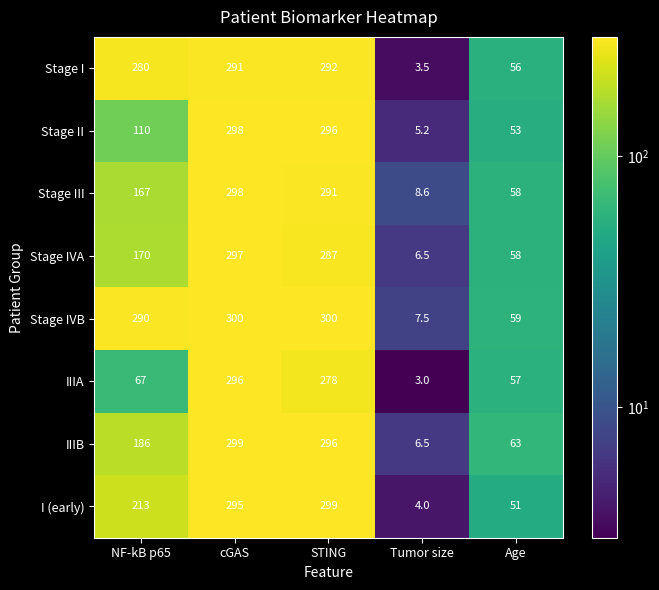

Which series changed the most between cGAS and STING?

IIIA